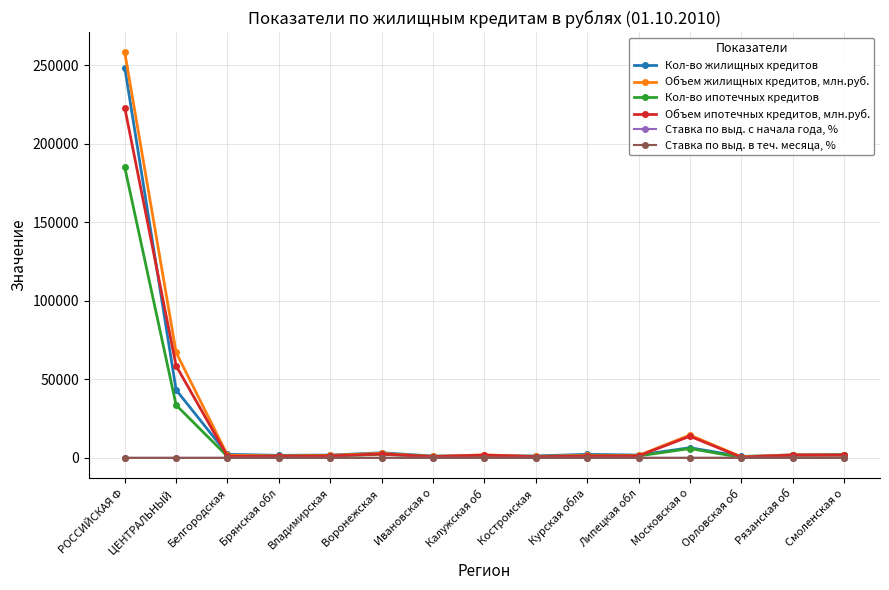

Which series has the largest range (max minus min)?

Объем жилищных кредитов, млн.руб.